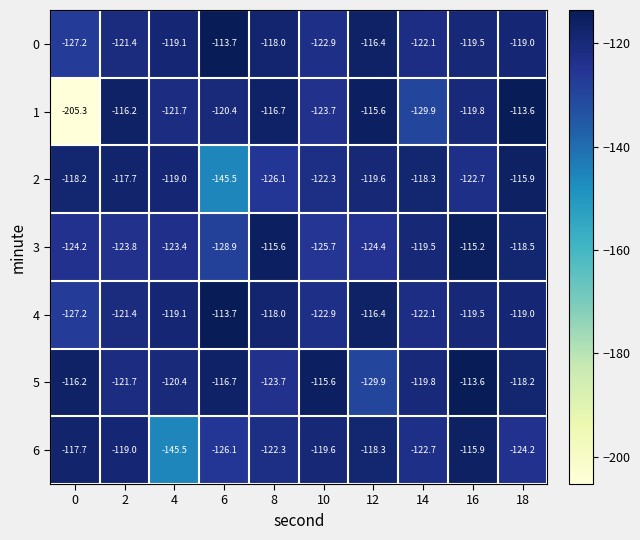

What is the difference between the highest and lowest values at 0?

89.1